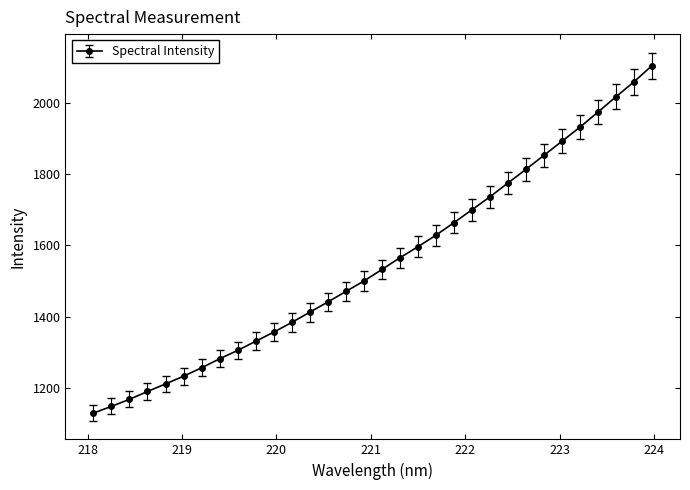

What is the sum of all values?

49657.0